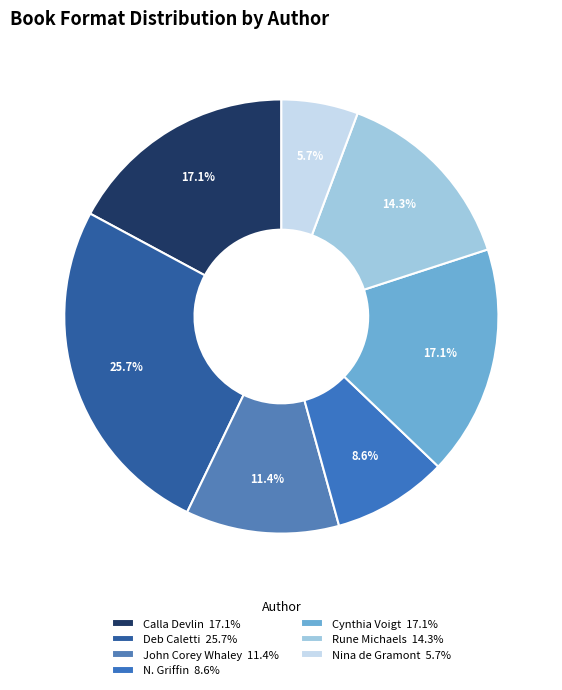

Which category has the biggest portion of the pie?

Deb Caletti 25.7%